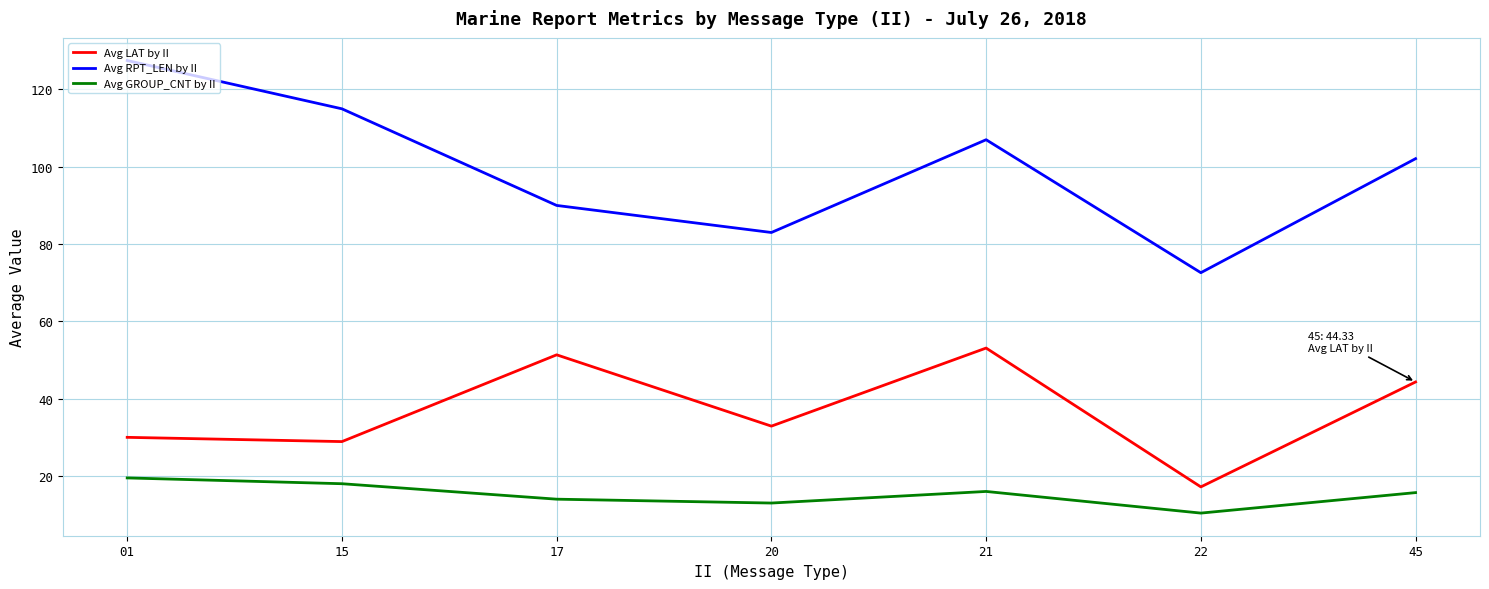

Read the Avg RPT_LEN by II value at 01.

127.5